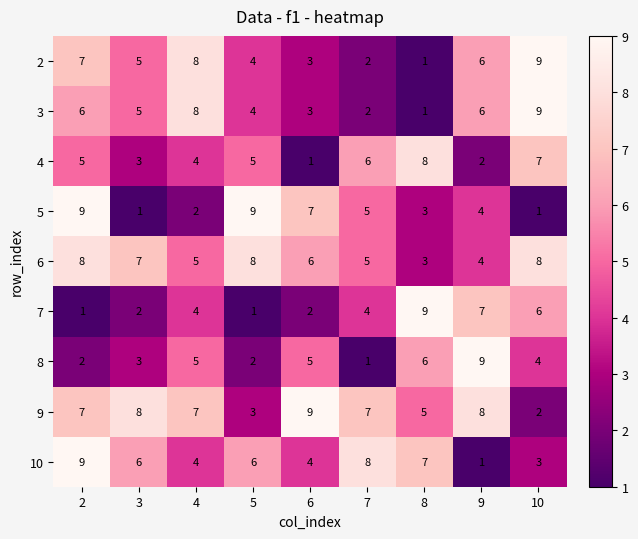

Where is 5 nearest to the value 5?

7